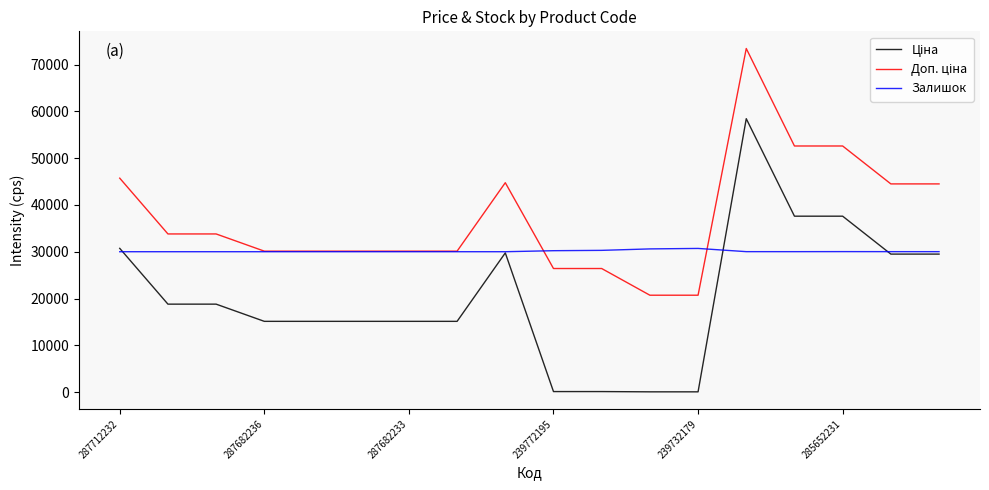

What is the maximum value for Залишок?

30702.0